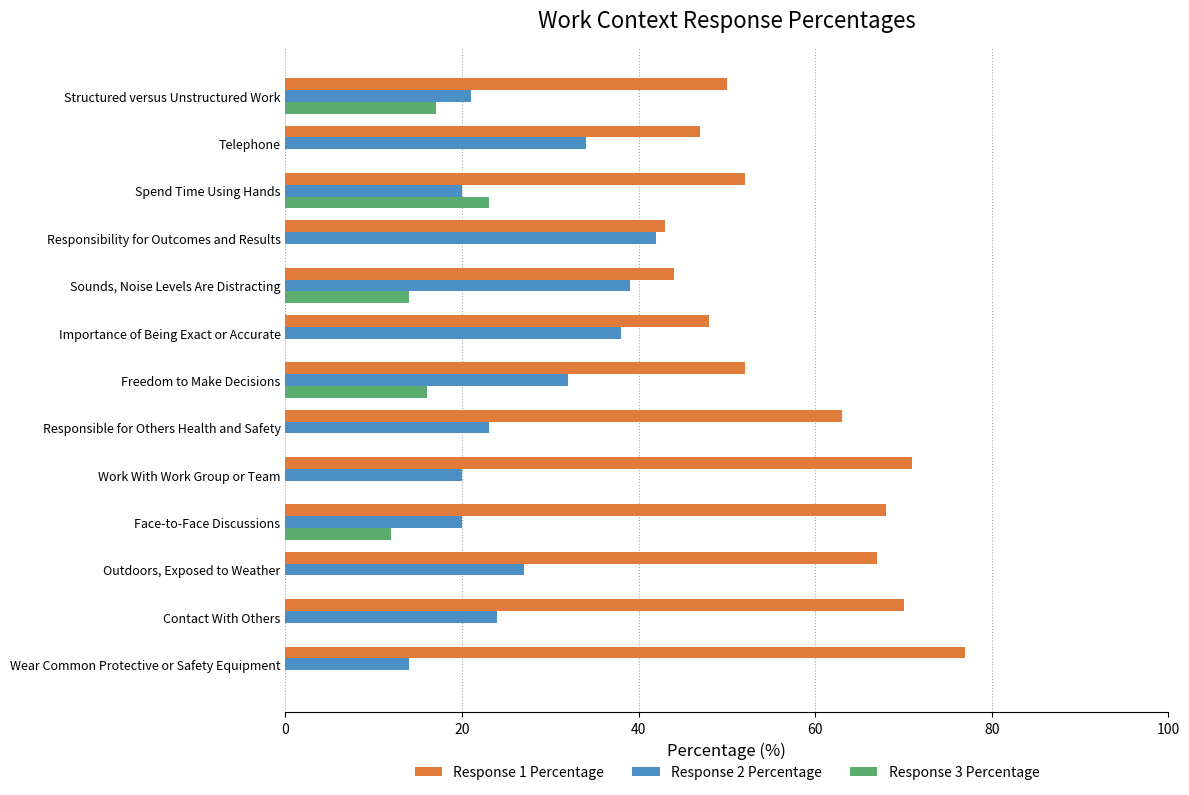

What is the sum of the Response 1 Percentage values at Face-to-Face Discussions and Wear Common Protective or Safety Equipment?

145